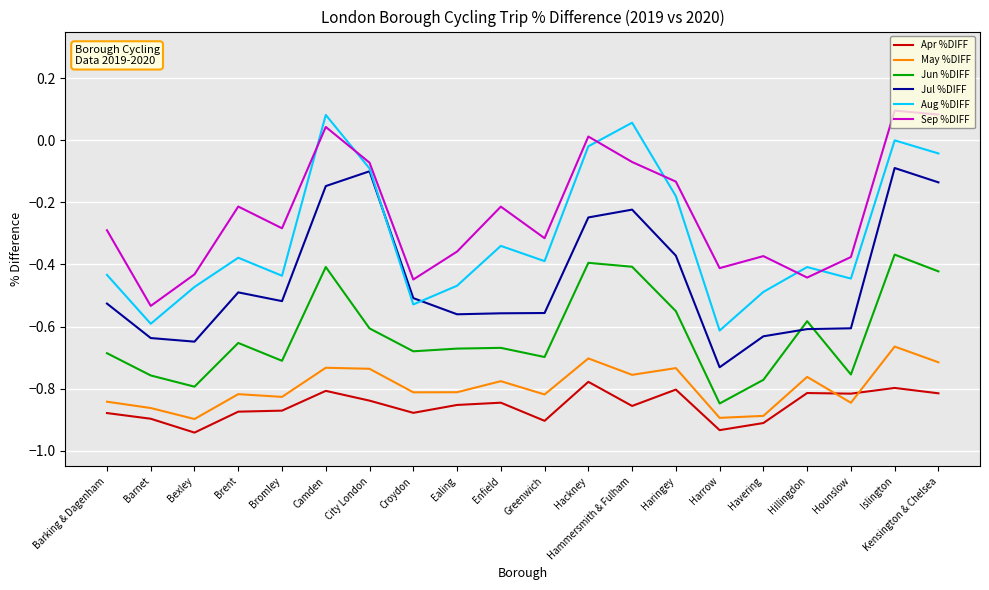

True or false: Jun %DIFF and Apr %DIFF intersect in this chart.

False